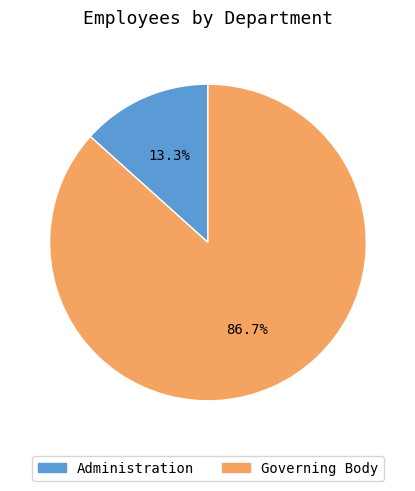

What is the ratio of the value at Governing Body to the value at Administration?

6.5